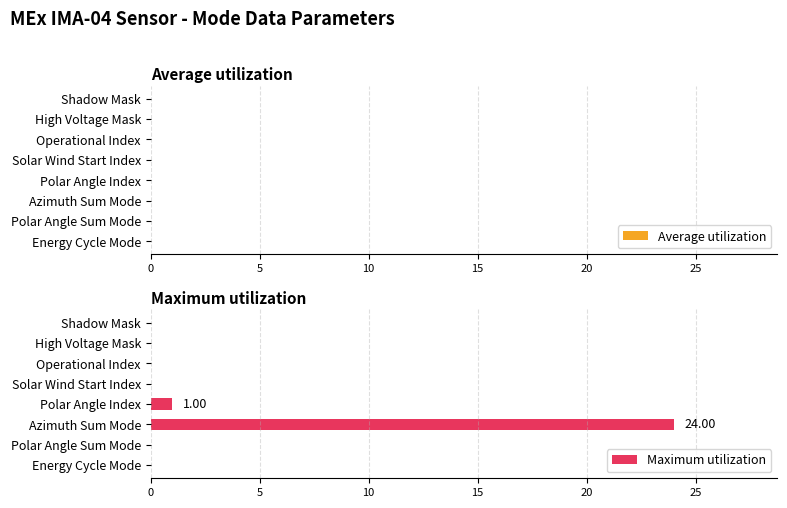

What is the change in value from High Voltage Mask to Polar Angle Index?

+1